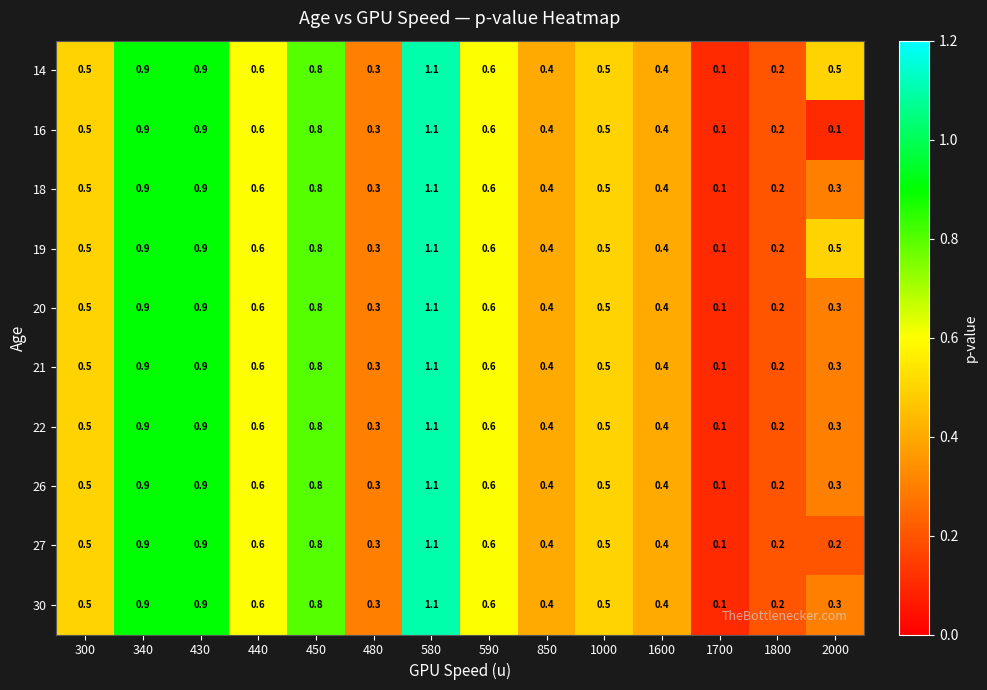

At how many categories does at least one series exceed 0?

14